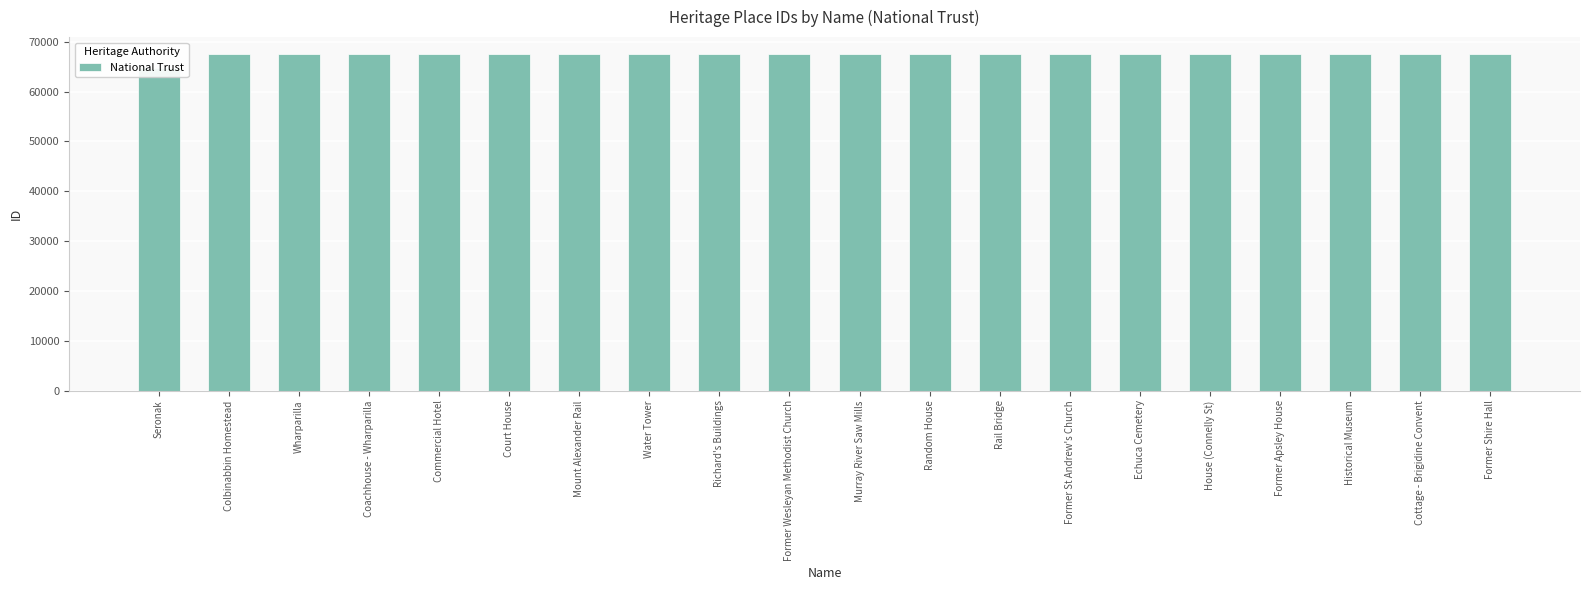

Reading right to left, transcribe all the data shown in this chart.

Former Shire Hall=67542	Cottage - Brigidine Convent=67540	Historical Museum=67538	Former Apsley House=67535	House (Connelly St)=67533	Echuca Cemetery=67531	Former St Andrew's Church=67529	Rail Bridge=67527	Random House=67526	Murray River Saw Mills=67525	Former Wesleyan Methodist Church=67523	Richard's Buildings=67521	Water Tower=67520	Mount Alexander Rail=67519	Court House=67518	Commercial Hotel=67515	Coachhouse - Wharparilla=67514	Wharparilla=67513	Colbinabbin Homestead=67511	Seronak=64754